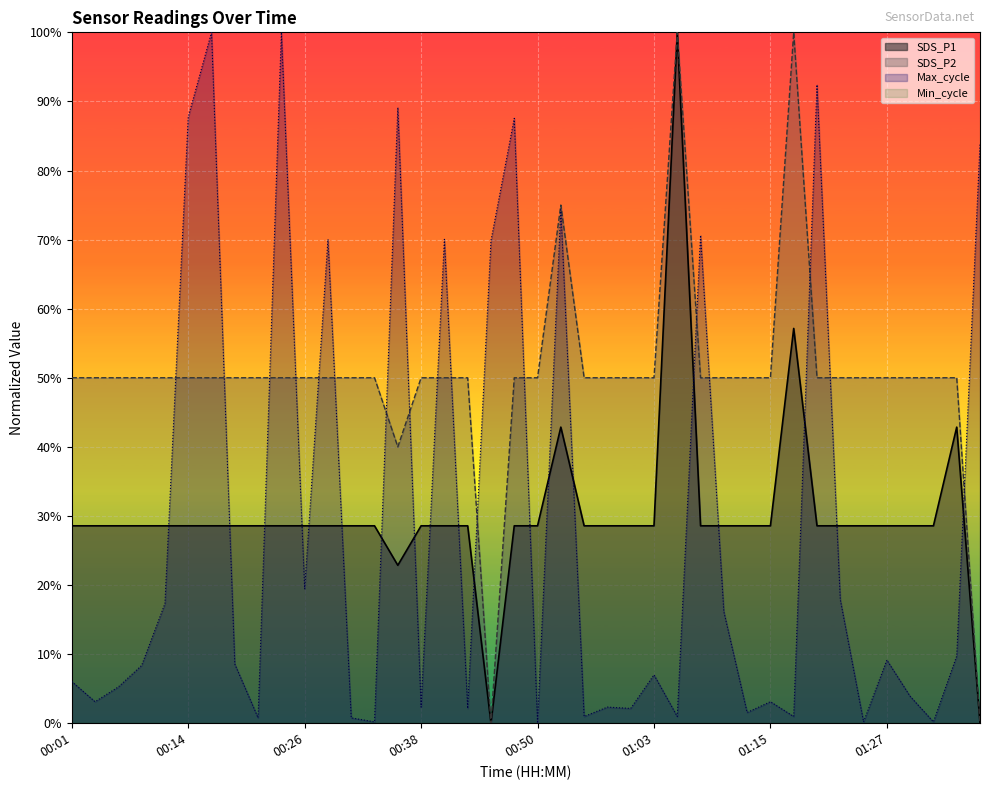

At which category does SDS_P1 reach its first local valley?

00:36